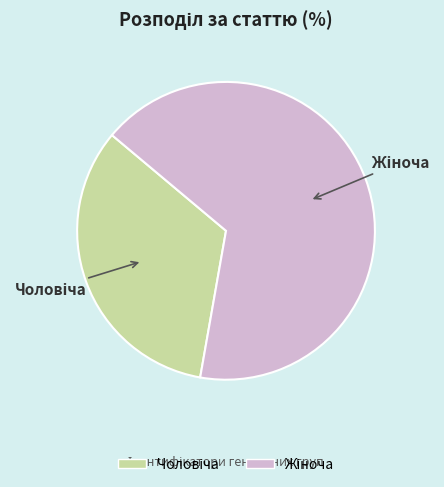

Does any single category account for the majority?

Yes